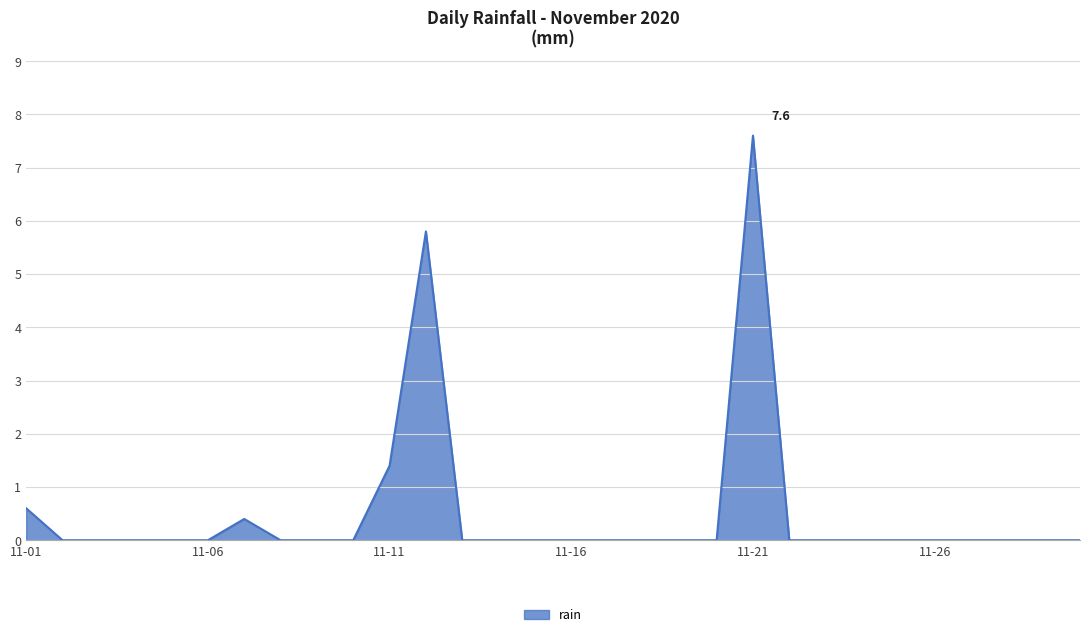

How many lines are shown in the chart?

1